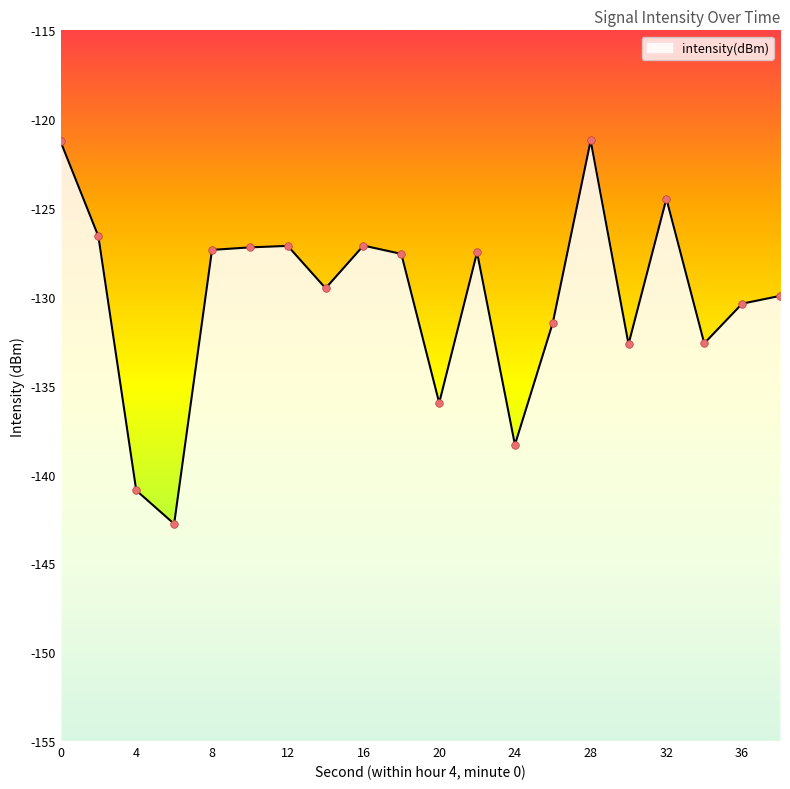

What is the change in value from 0 to 24?

-17.1